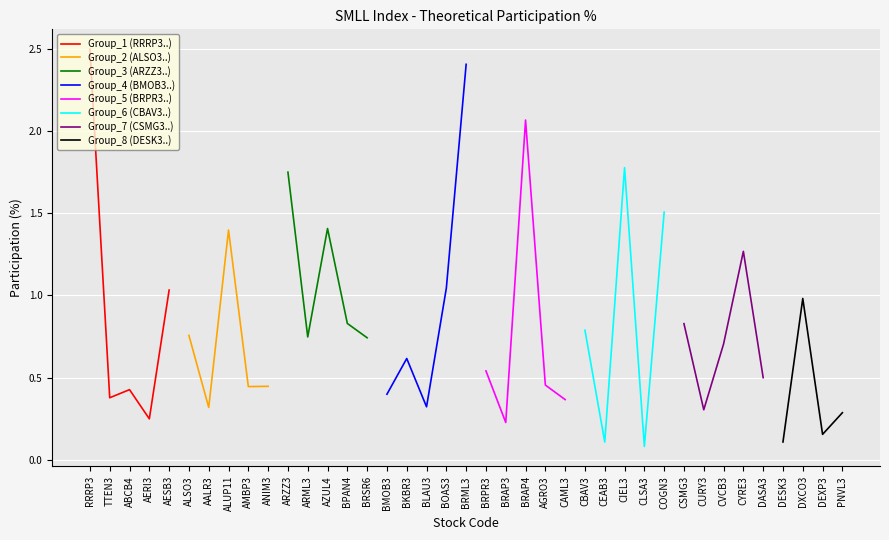

Reading left to right, list all the values displayed in this chart.

2.5	0.4	0.4	0.2	1.0	0.8	0.3	1.4	0.4	0.4	1.7	0.7	1.4	0.8	0.7	0.4	0.6	0.3	1.0	2.4	0.5	0.2	2.1	0.5	0.4	0.8	0.1	1.8	0.1	1.5	0.8	0.3	0.7	1.3	0.5	0.1	1.0	0.2	0.3